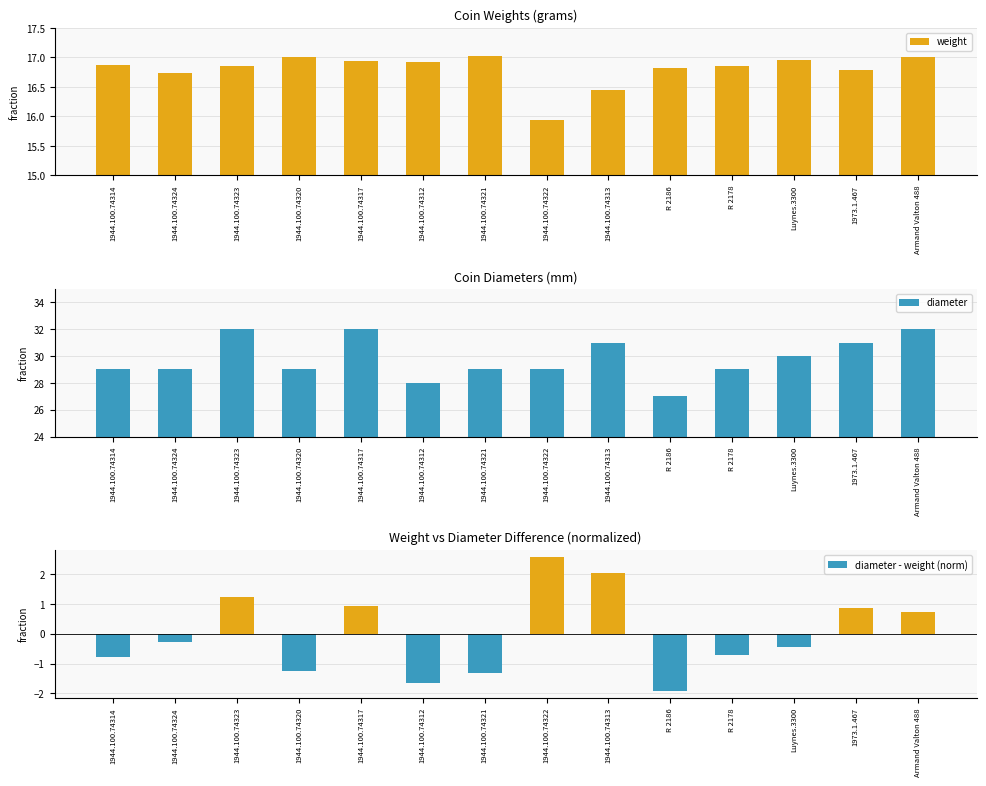

Between 1944.100.74320 and 1944.100.74322, which series saw the biggest shift?

diameter - weight (norm)